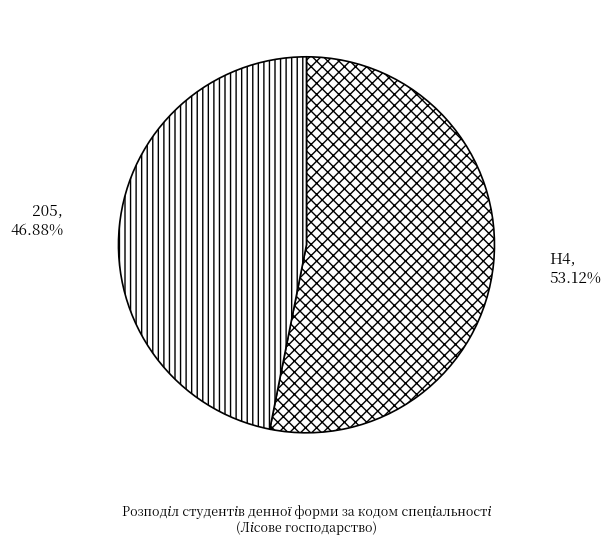

Between 205 and H4, which is larger?

H4